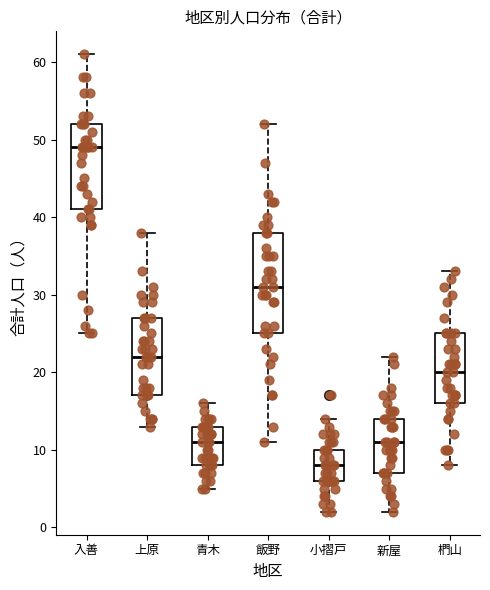

Reading left to right, transcribe this box plot: for each box, give where its median line is, the range the box spans, and where its two whiskers end, as read against the y-axis. The values are not printed on the chart, so give them approximately, as read against the axis.

入善: median 49, box 41 to 52, whiskers 25 to 61
上原: median 22, box 17 to 27, whiskers 13 to 38
青木: median 11, box 8 to 13, whiskers 5 to 16
飯野: median 31, box 25 to 38, whiskers 11 to 52
小摺戸: median 8, box 6 to 10, whiskers 2 to 14
新屋: median 11, box 7 to 14, whiskers 2 to 22
椚山: median 20, box 16 to 25, whiskers 8 to 33